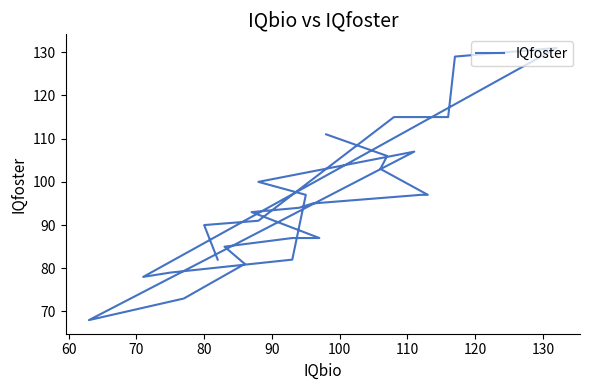

How many values exceed 94?

13